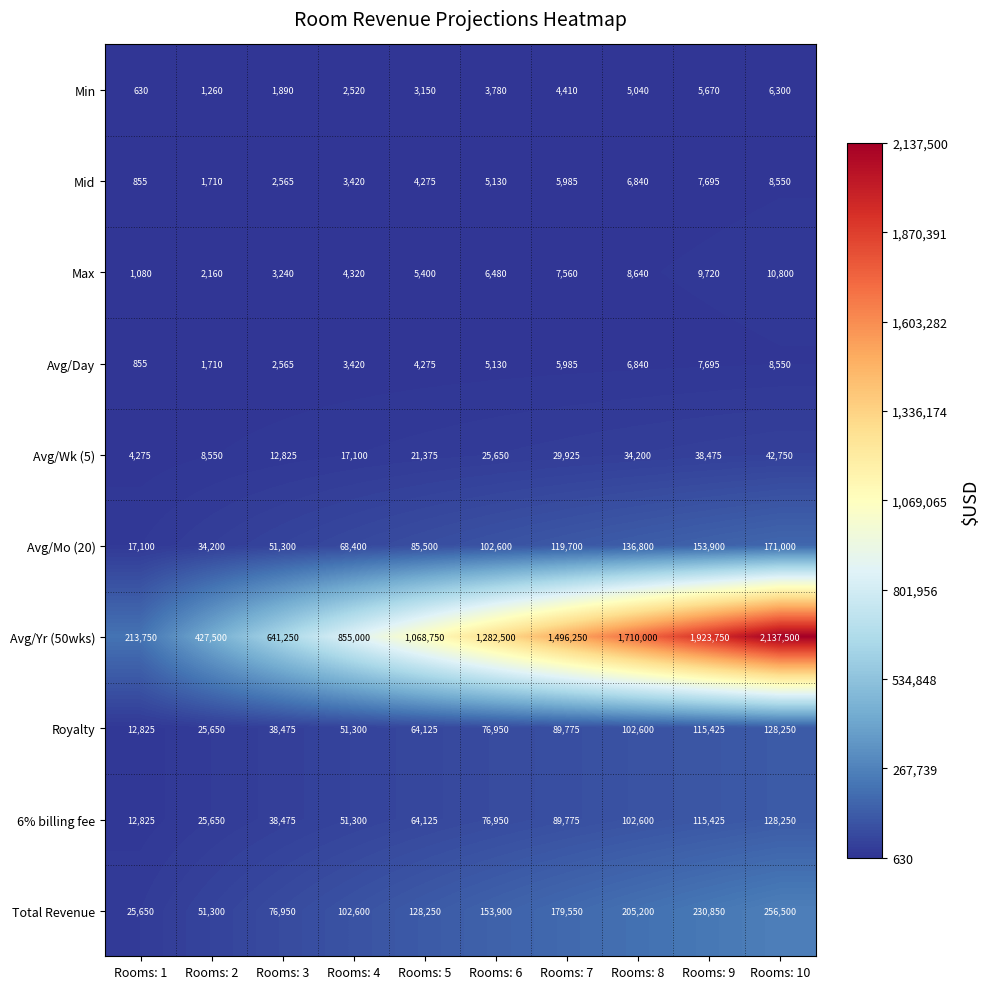

What is the difference between the second highest and second lowest values in the Avg/Yr (50wks) series?

1496250